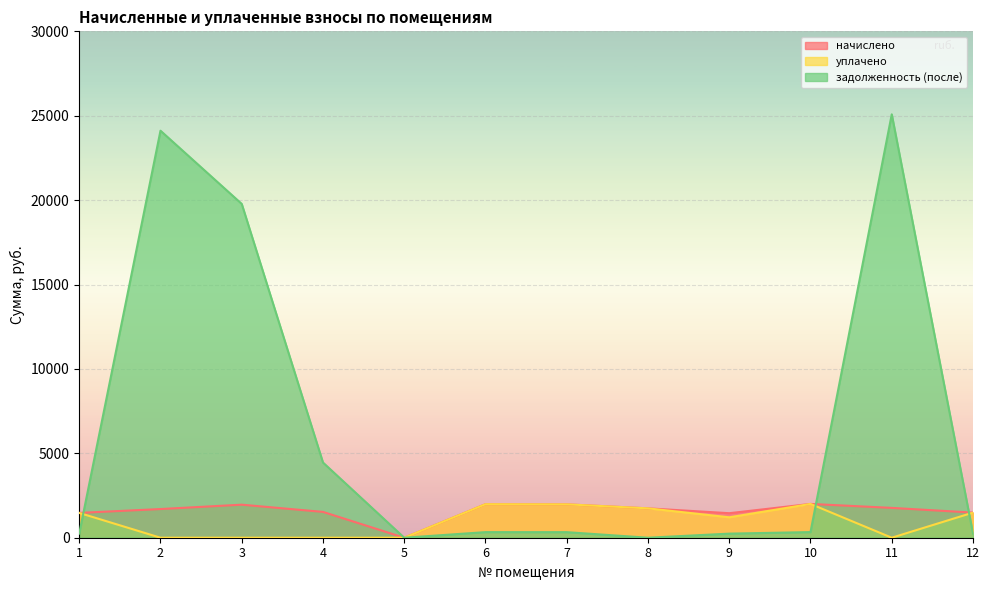

Reading left to right, what are all the values shown in this chart?

начислено: 1470.2	1698.8	1957.3	1529.6	0.0	1987.0	1978.0	1740.4	1452.4	2001.8	1767.2	1488.0
уплачено: 1470.2	0.0	0.0	0.0	0.0	1987.1	1978.0	1740.4	1210.3	2001.8	0.0	1488.0
задолженность (после): 245.0	24113.2	19777.2	4454.3	0.0	331.2	329.7	0.0	242.1	333.6	25083.2	248.0